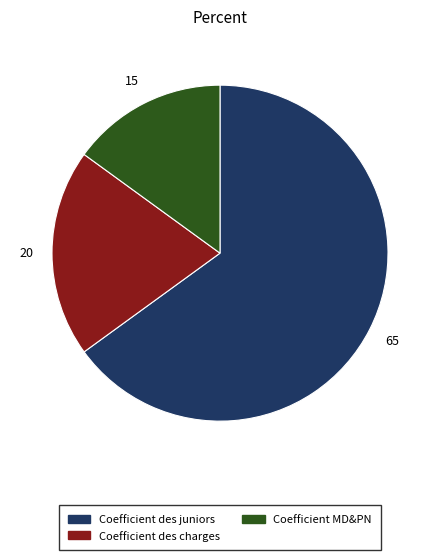

Rank the categories by value from lowest to highest.

Coefficient MD&PN, Coefficient des charges, Coefficient des juniors